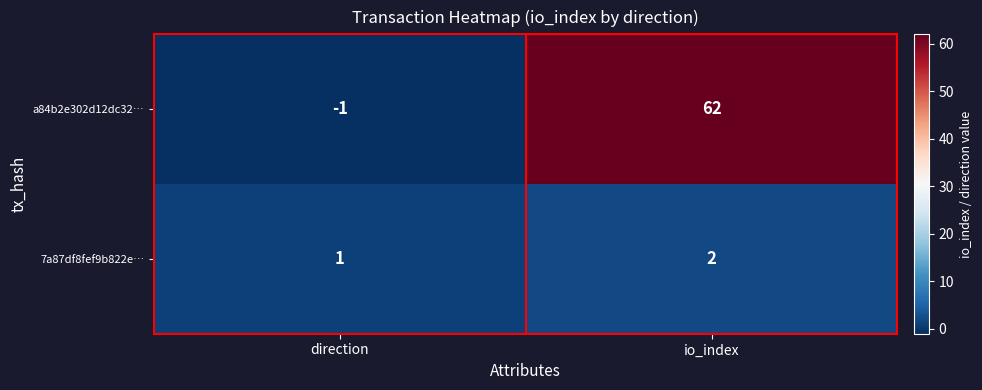

List the series in order of their peak value, lowest first.

7a87df8fef9b822e…, a84b2e302d12dc32…